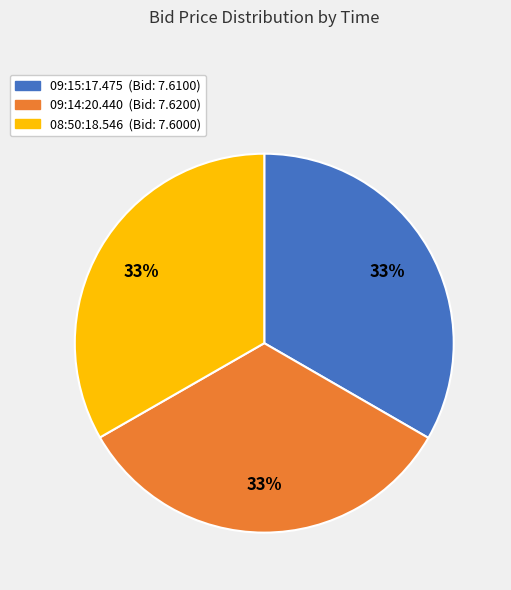

True or false: 09:14:20.440 accounts for 33% of the total.

True